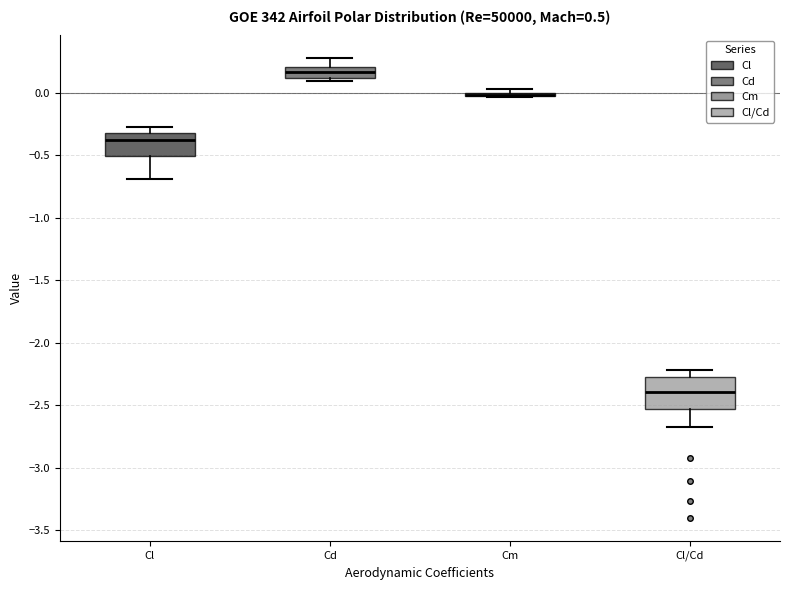

Which box is the tallest, from its lower edge to its upper edge?

Cl/Cd